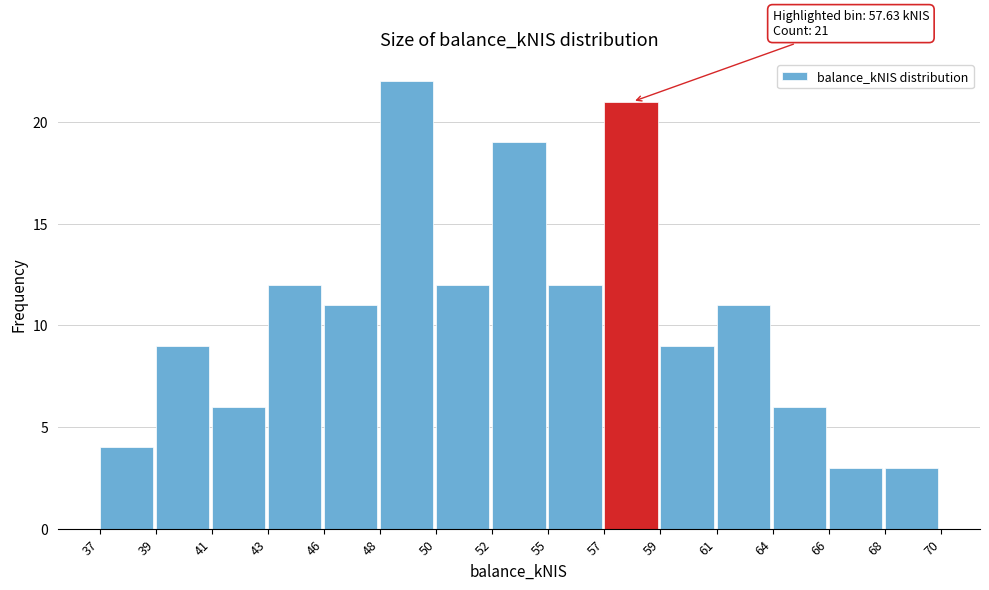

Reading right to left, what are all the values shown in this chart?

68=3	66=3	64=6	61=11	59=9	57=21	55=12	52=19	50=12	48=22	46=11	43=12	41=6	39=9	37=4